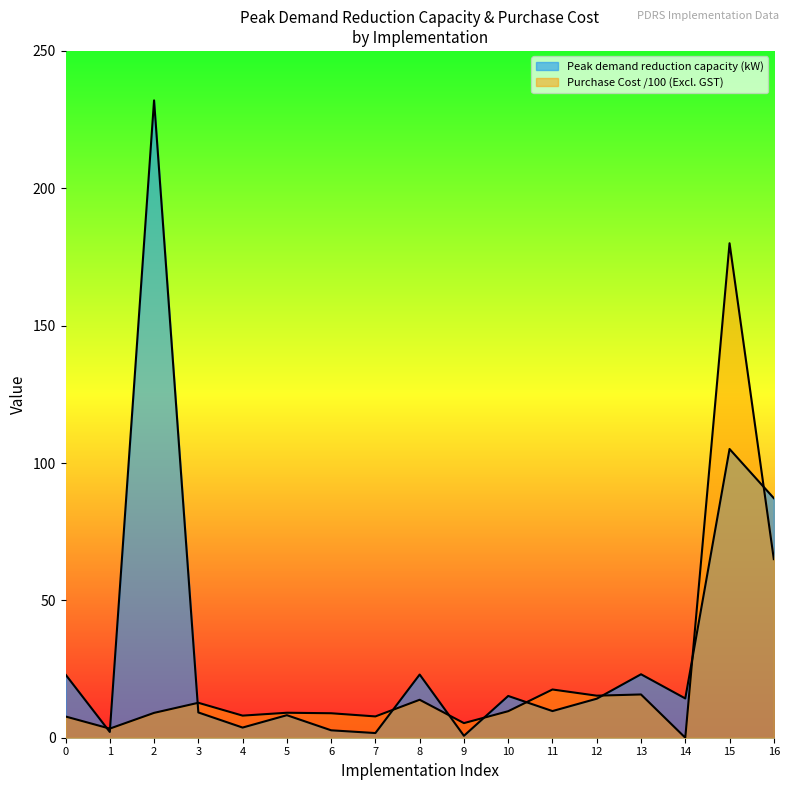

True or false: Peak demand reduction capacity (kW) has more than 2 points higher than both neighbors.

True